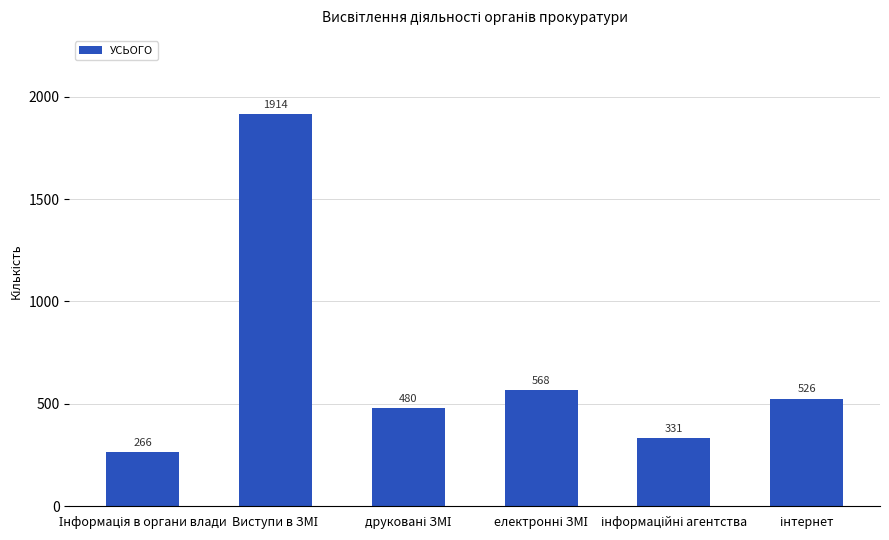

Reading right to left, transcribe all the data shown in this chart.

526	331	568	480	1914	266